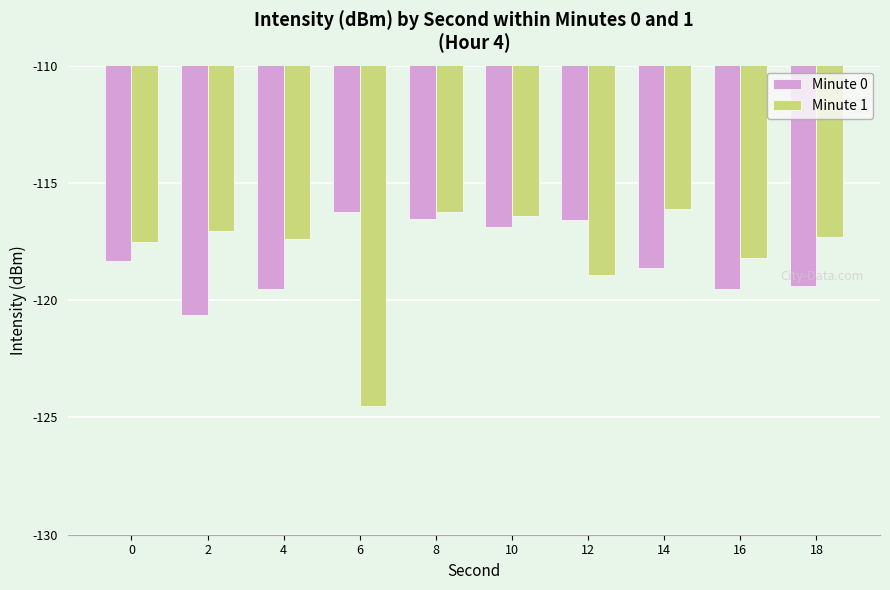

Reading left to right, what are all the values shown in this chart?

Minute 0: 0=-118.3	2=-120.6	4=-119.5	6=-116.2	8=-116.6	10=-116.9	12=-116.6	14=-118.6	16=-119.5	18=-119.4
Minute 1: 0=-117.5	2=-117.0	4=-117.4	6=-124.5	8=-116.2	10=-116.4	12=-118.9	14=-116.1	16=-118.2	18=-117.3